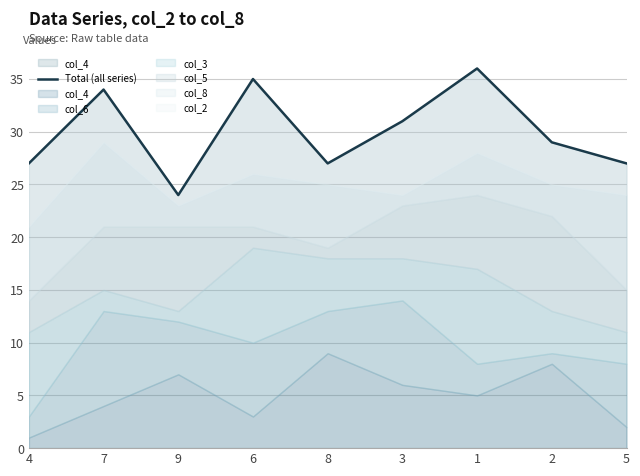

Where is the data nearest to the value 30?

3